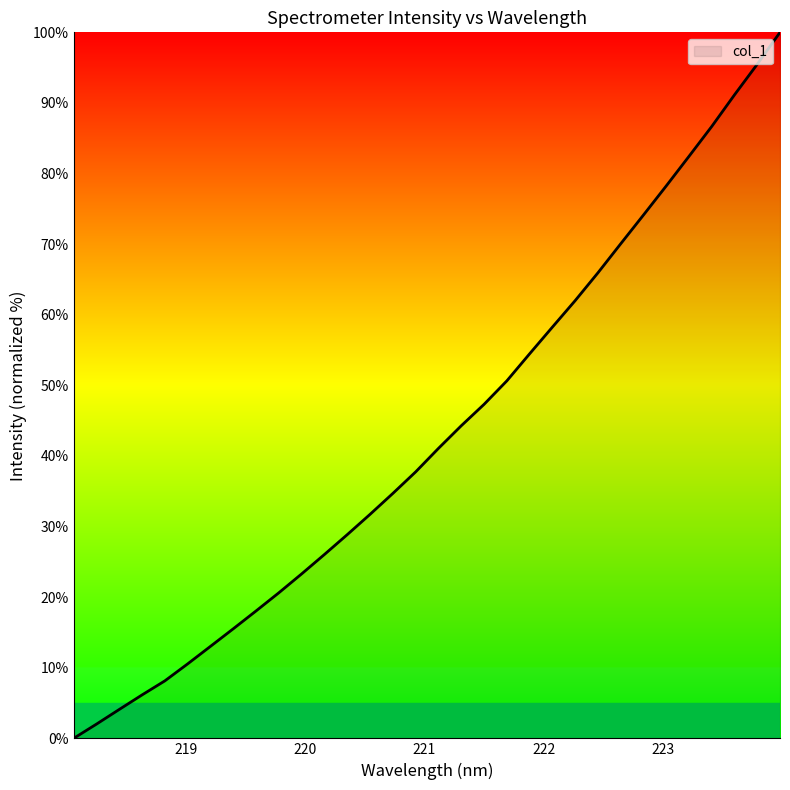

What is the maximum value shown in the chart?

100.0